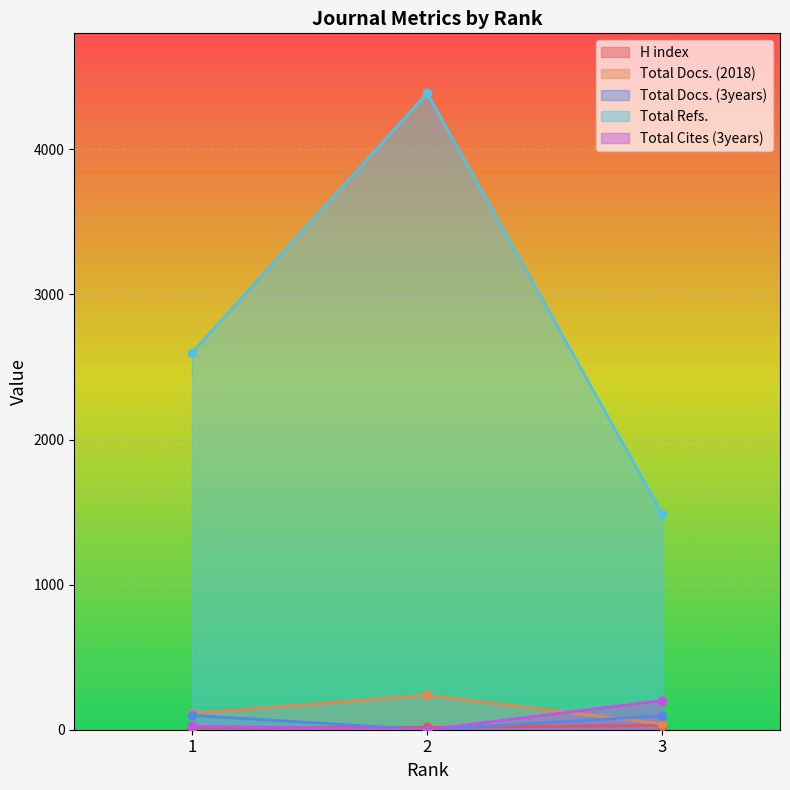

Which series changed the most between 1 and 2?

Total Refs.